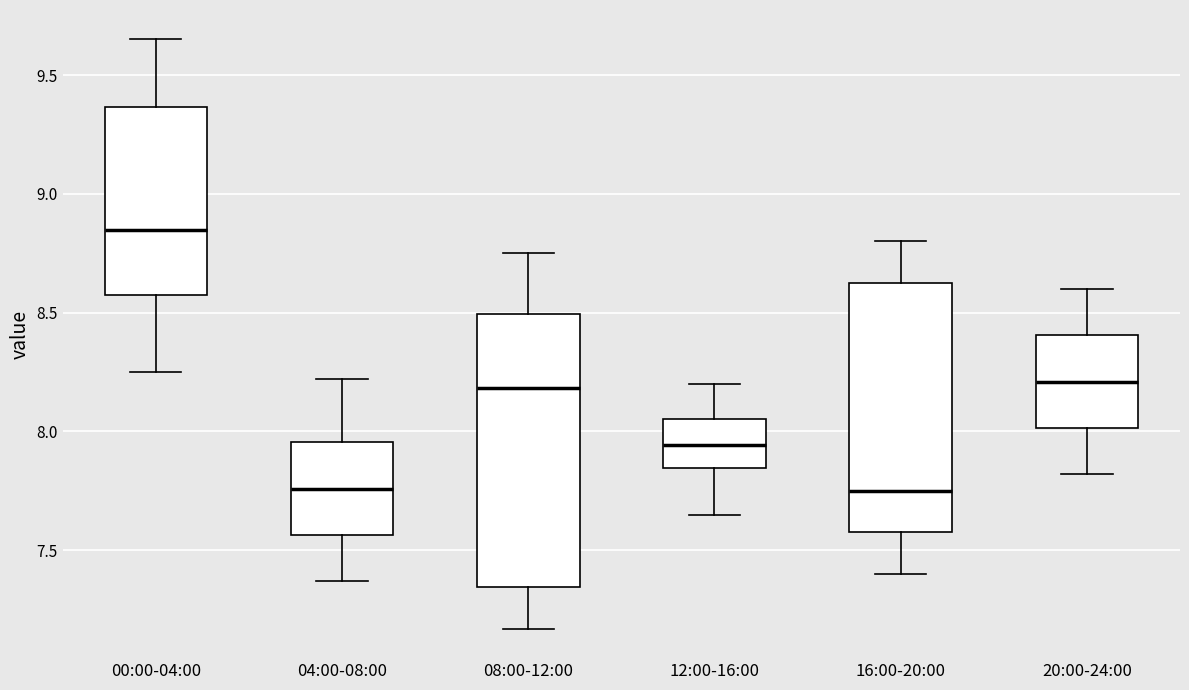

Reading left to right, transcribe this box plot: for each box, give where its median line is, the range the box spans, and where its two whiskers end, as read against the y-axis. The values are not printed on the chart, so give them approximately, as read against the axis.

00:00-04:00: median 8.85, box 8.55 to 9.35, whiskers 8.25 to 9.65
04:00-08:00: median 7.75, box 7.55 to 7.95, whiskers 7.35 to 8.20
08:00-12:00: median 8.20, box 7.35 to 8.50, whiskers 7.15 to 8.75
12:00-16:00: median 7.95, box 7.85 to 8.05, whiskers 7.65 to 8.20
16:00-20:00: median 7.75, box 7.60 to 8.65, whiskers 7.40 to 8.80
20:00-24:00: median 8.20, box 8.00 to 8.40, whiskers 7.80 to 8.60